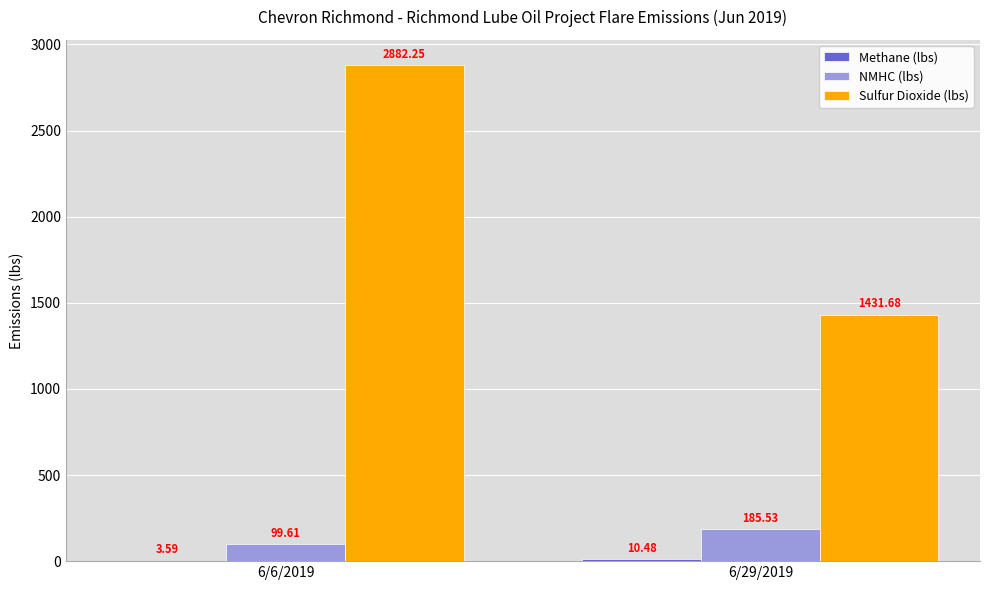

Which series has the largest total across all categories?

Sulfur Dioxide (lbs)